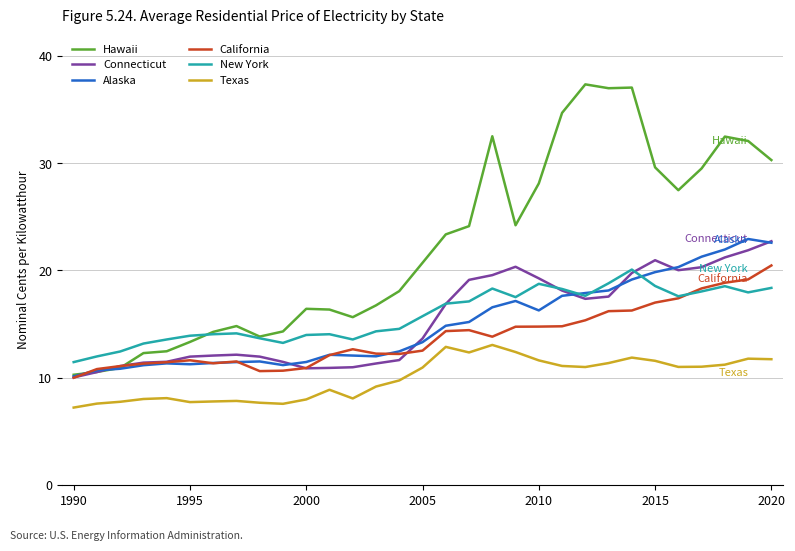

Which series has the widest spread of values?

Hawaii